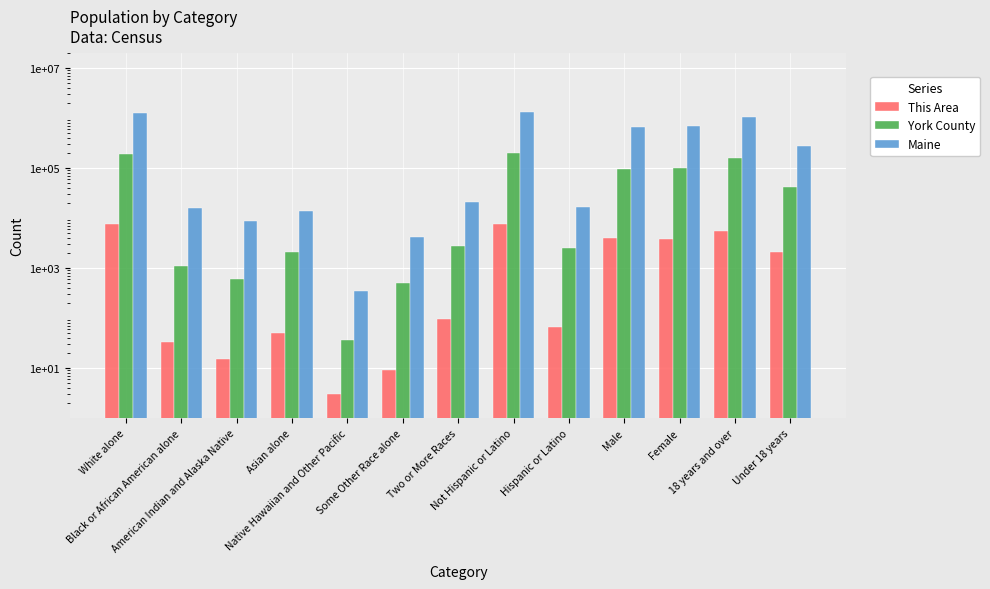

At which label is Maine closest to 655884?

Male